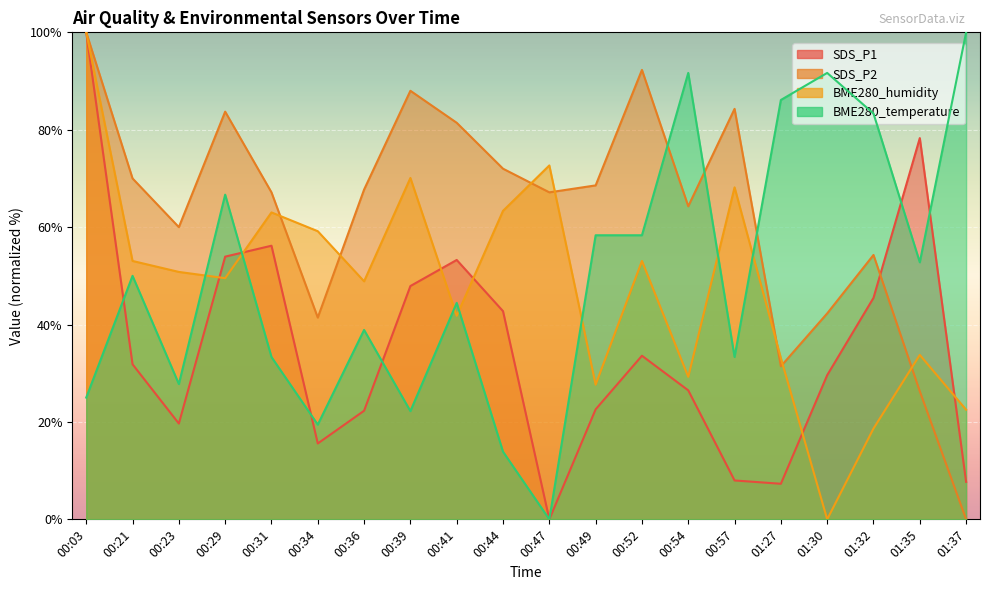

Rank the series by their maximum value, from lowest to highest.

SDS_P1, SDS_P2, BME280_humidity, BME280_temperature